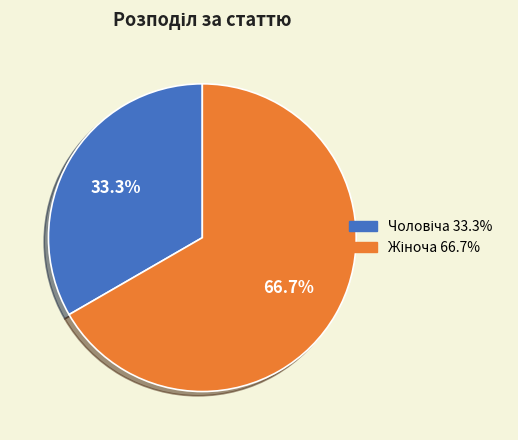

Does any single category account for the majority?

Yes